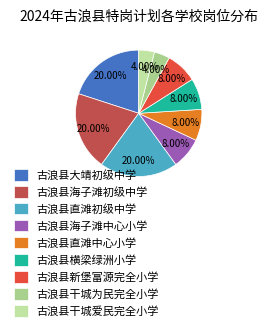

Is 古浪县海子滩中心小学 the majority of the pie?

No